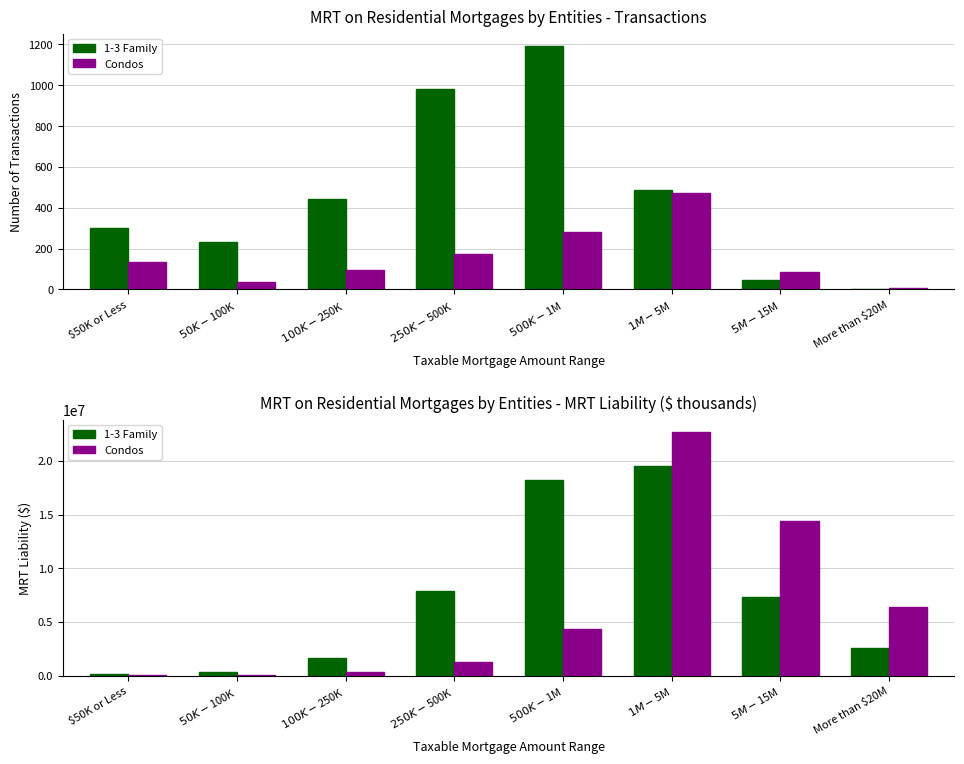

Does the chart contain any negative values?

No